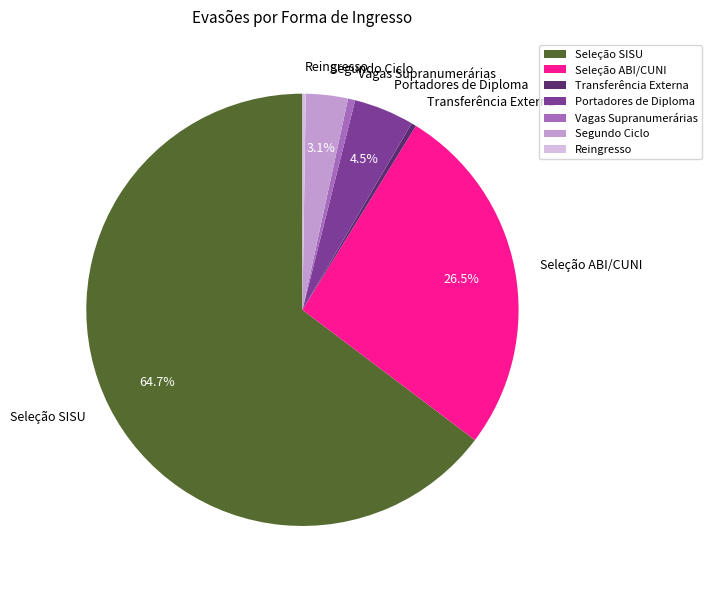

Is it true that Seleção SISU is 65% of the pie?

True